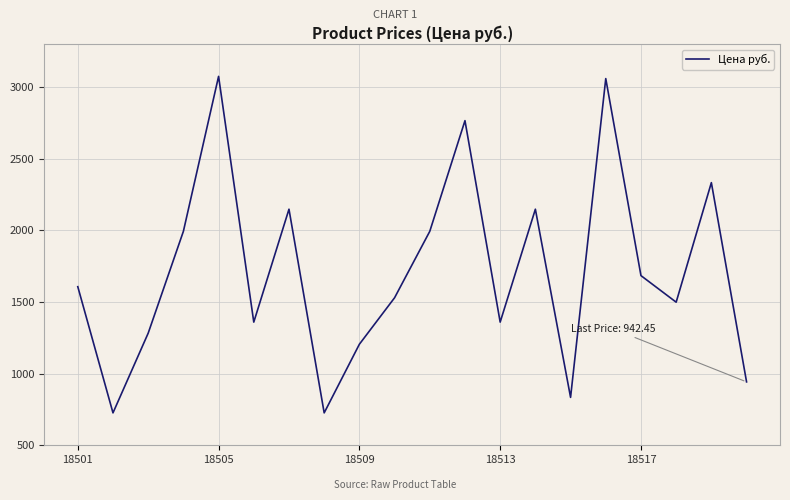

What is the maximum value shown in the chart?

3074.5